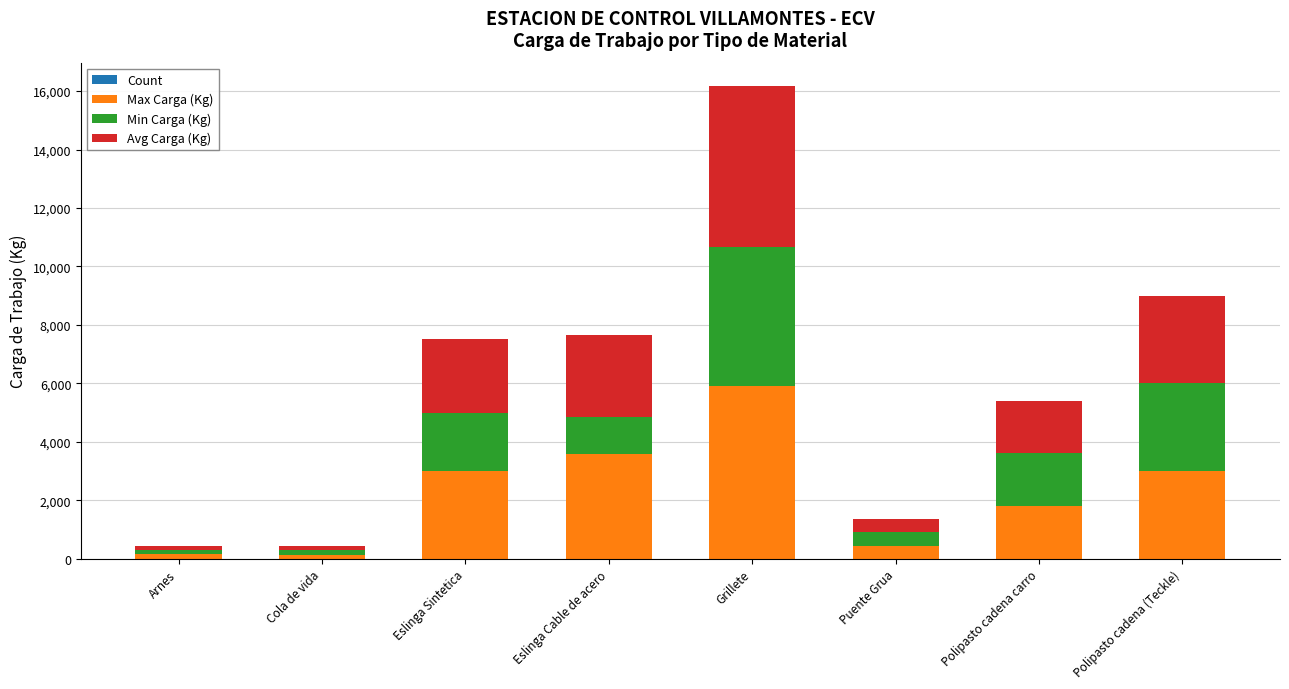

At which category is the sum across all series the highest?

Grillete